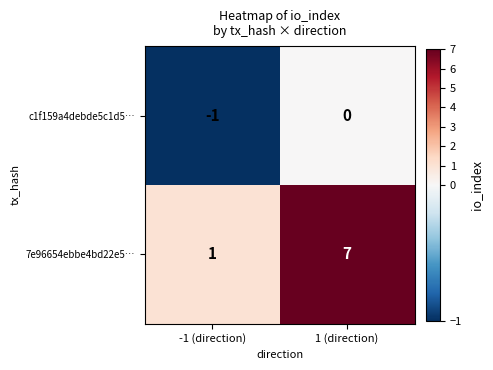

Which category has the highest value across all series?

1 (direction)